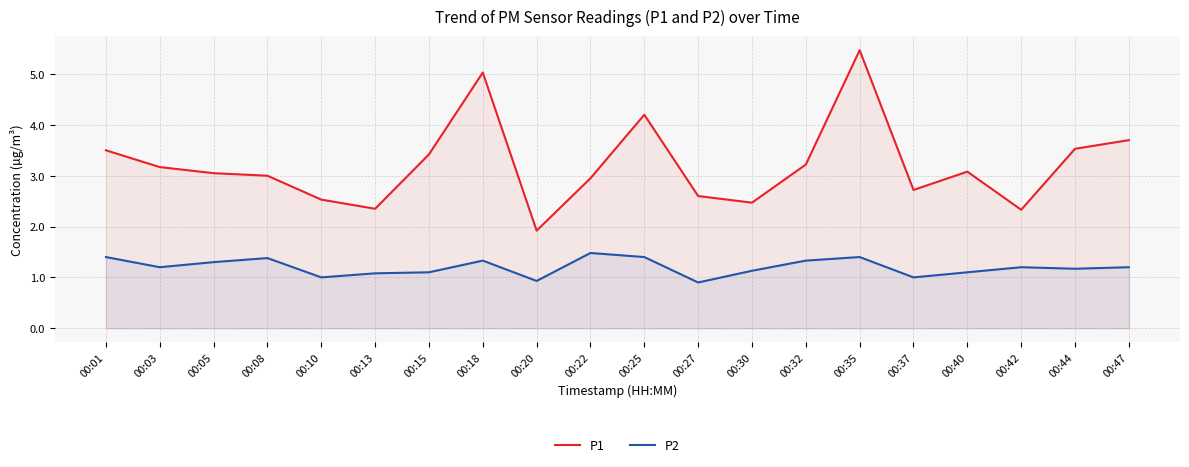

Rank the series at 00:05 from highest to lowest value.

P1, P2